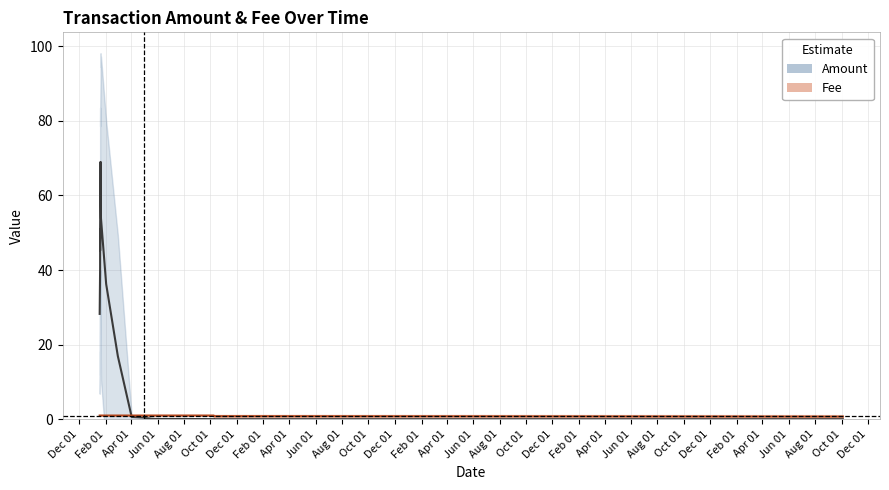

Rank the series at Oct 01 from highest to lowest value.

Amount, Fee